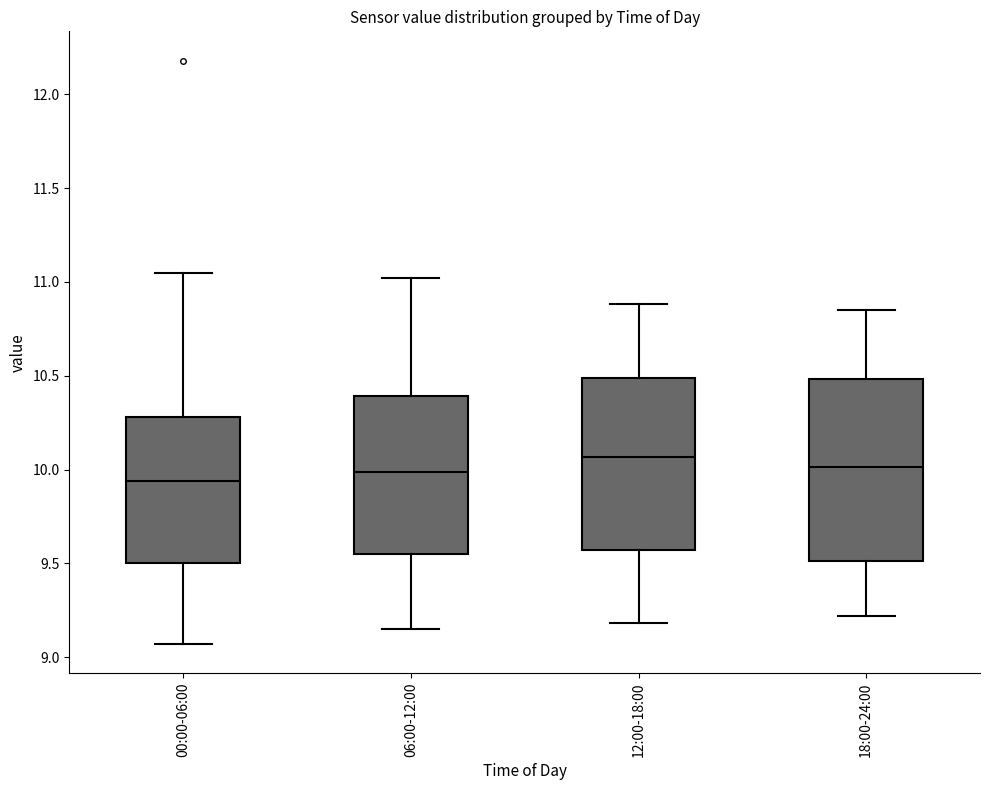

Which box is the tallest, from its lower edge to its upper edge?

18:00-24:00